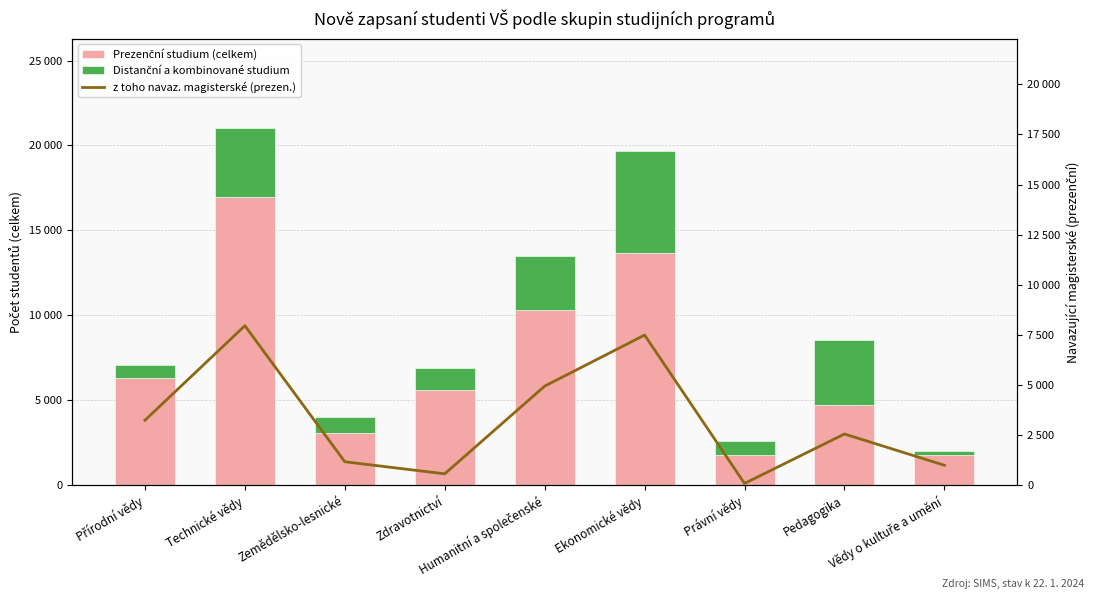

Reading left to right, transcribe all the data shown in this chart.

Prezenční studium (celkem): Přírodní vědy=6281	Technické vědy=16959	Zemědělsko-lesnické=3051	Zdravotnictví=5618	Humanitní a společenské=10342	Ekonomické vědy=13683	Právní vědy=1753	Pedagogika=4744	Vědy o kultuře a umění=1772
Distanční a kombinované studium: Přírodní vědy=768	Technické vědy=4070	Zemědělsko-lesnické=972	Zdravotnictví=1261	Humanitní a společenské=3126	Ekonomické vědy=6011	Právní vědy=852	Pedagogika=3775	Vědy o kultuře a umění=259
z toho navaz. magisterské (prezen.): Přírodní vědy=3238	Technické vědy=7957	Zemědělsko-lesnické=1167	Zdravotnictví=566	Humanitní a společenské=4941	Ekonomické vědy=7490	Právní vědy=86	Pedagogika=2553	Vědy o kultuře a umění=993